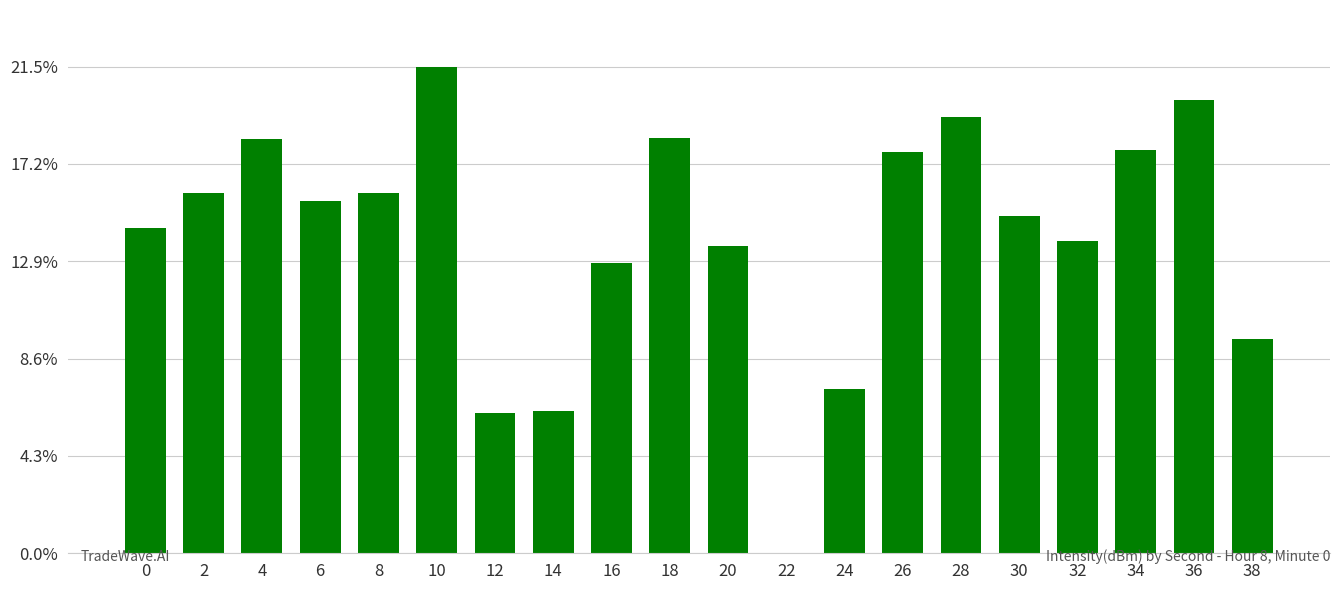

True or false: the data shows 8.3 at 12.

False